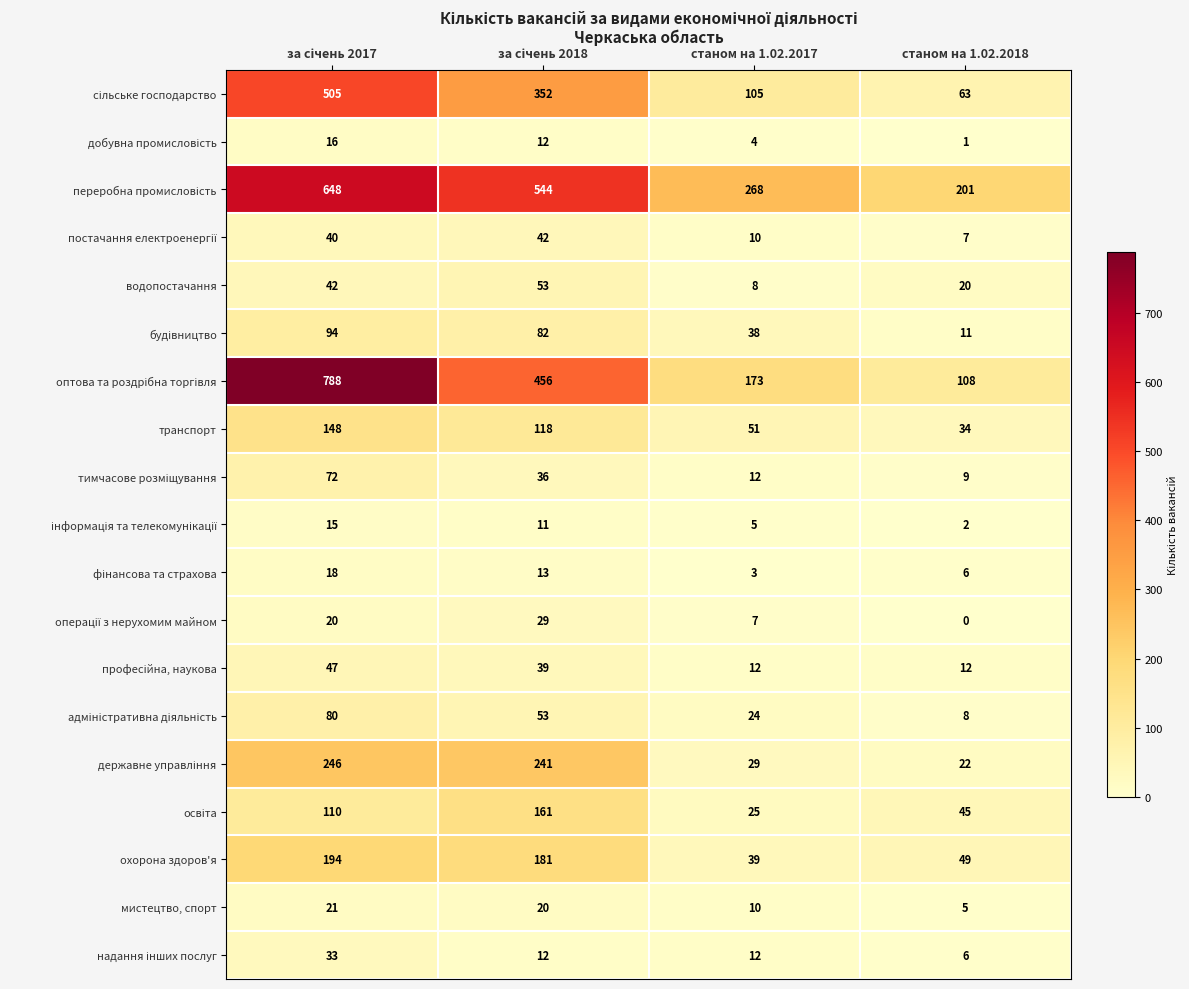

What is the total value across all series at станом на 1.02.2017?

835